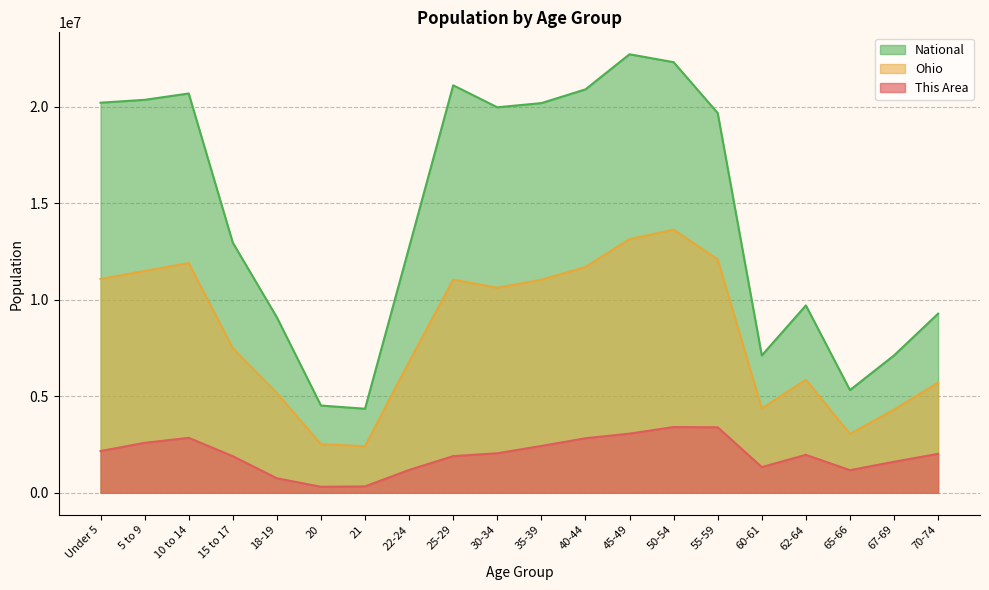

What is the spread (max minus min) of values at 45-49?

19643754.0